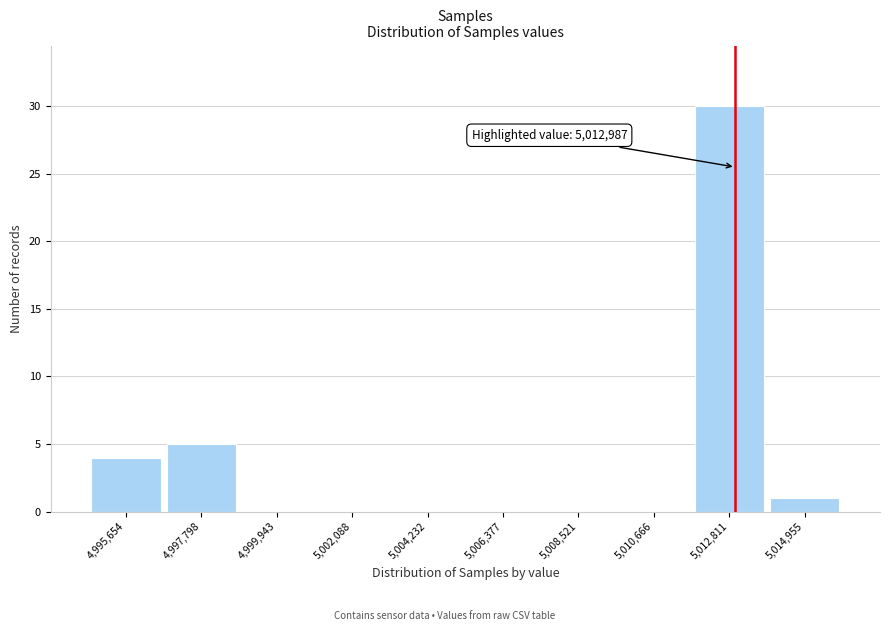

Which range on the x-axis has the tallest bar?

5011500 to 5014000